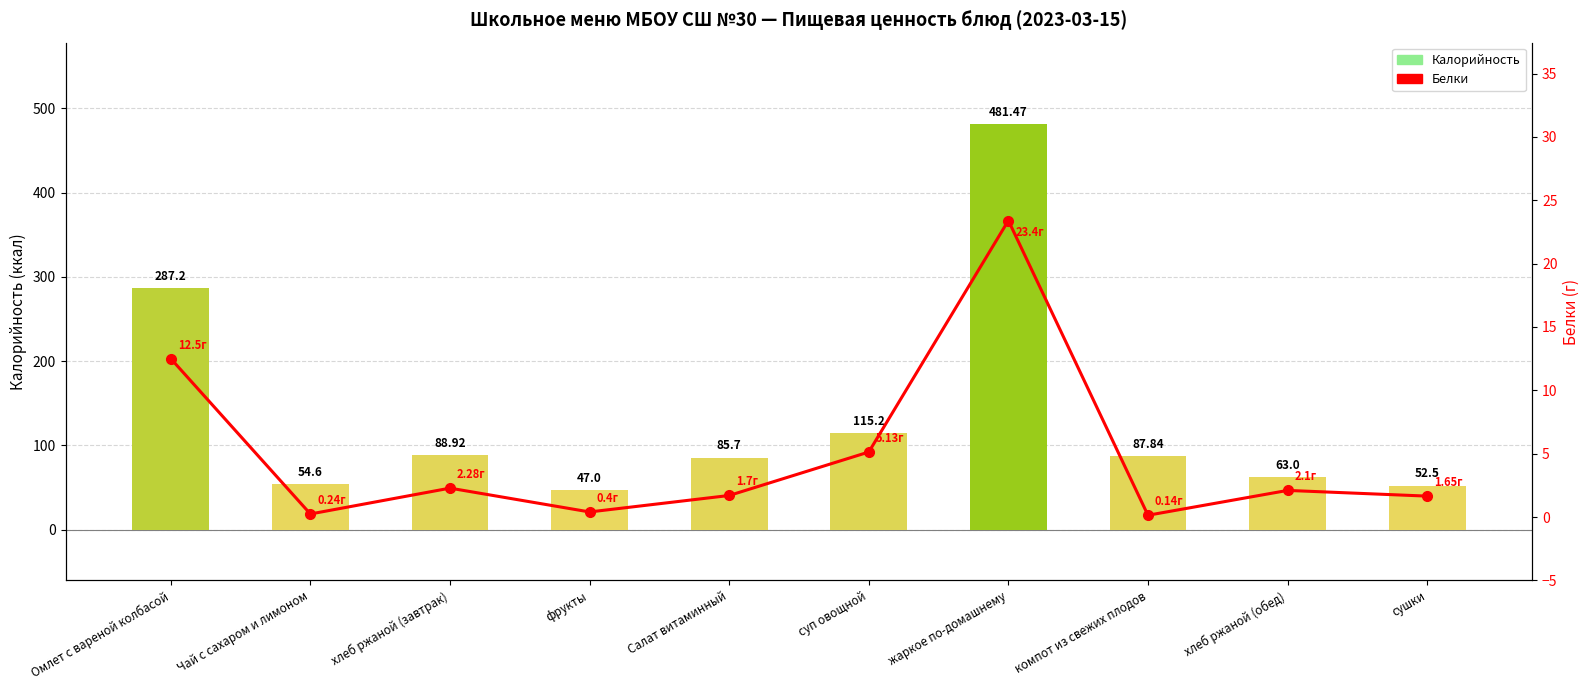

At which category is the sum across all series the highest?

жаркое по-домашнему